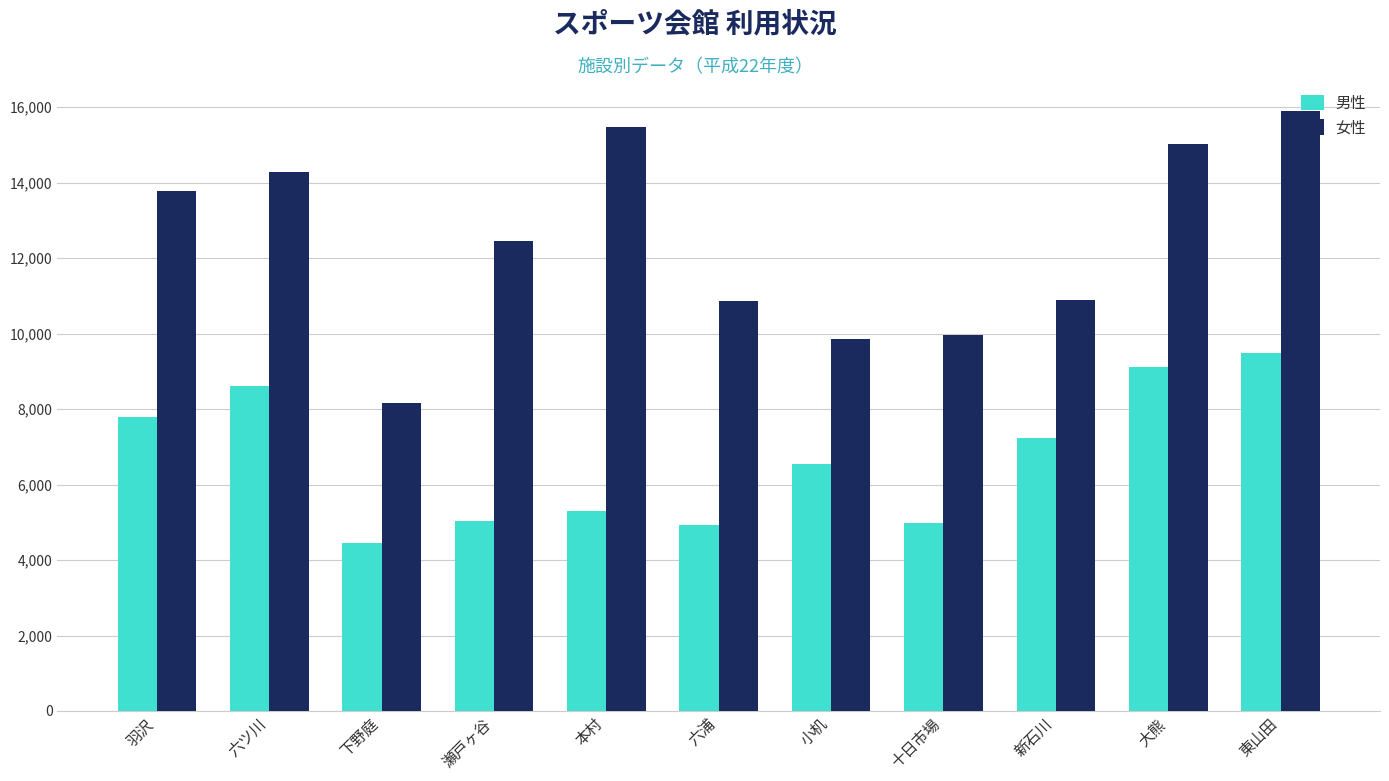

Is the value of 女性 at 六ツ川 greater than the value of 男性 at 十日市場?

Yes